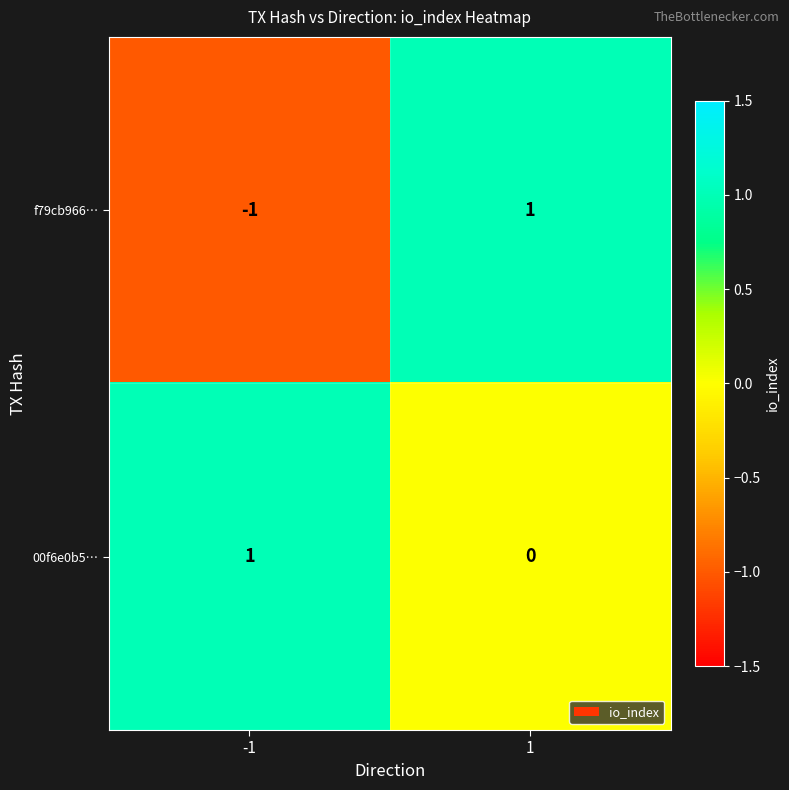

Which series has the widest spread of values?

f79cb966…